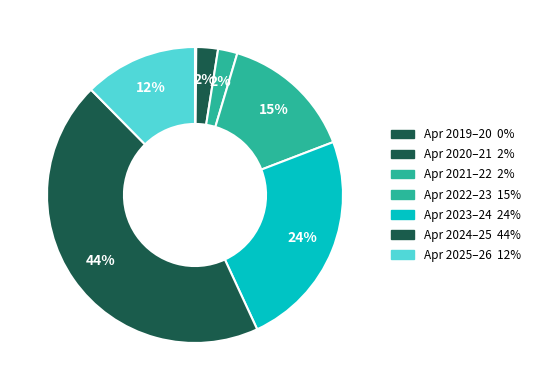

Is there any slice that represents more than half of the pie?

No